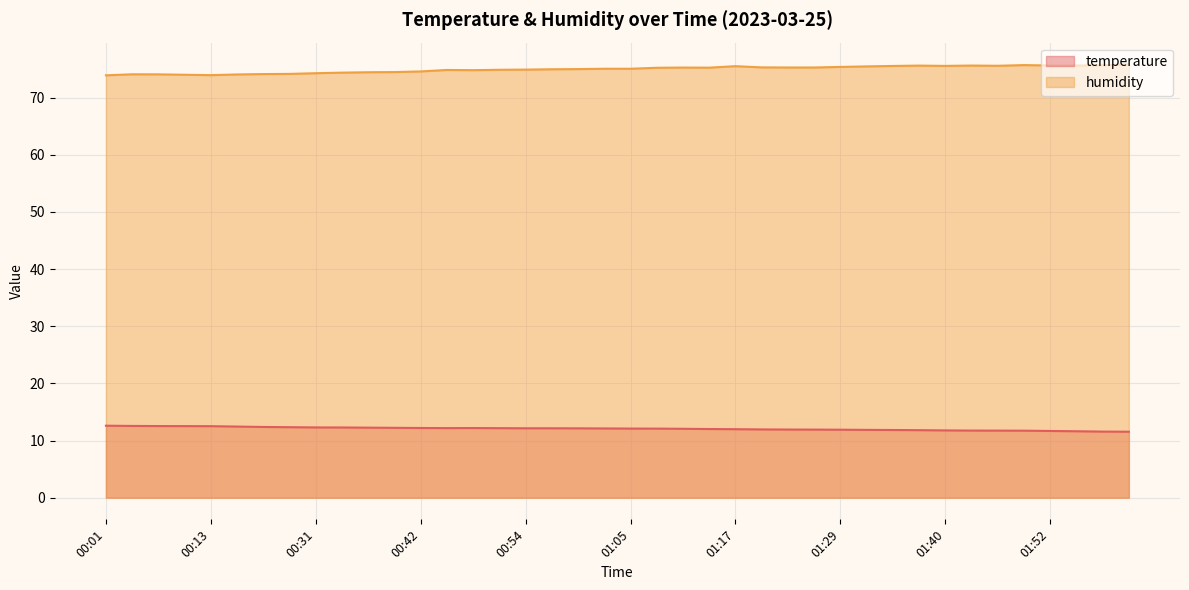

Which category has the highest value in the temperature series?

00:01